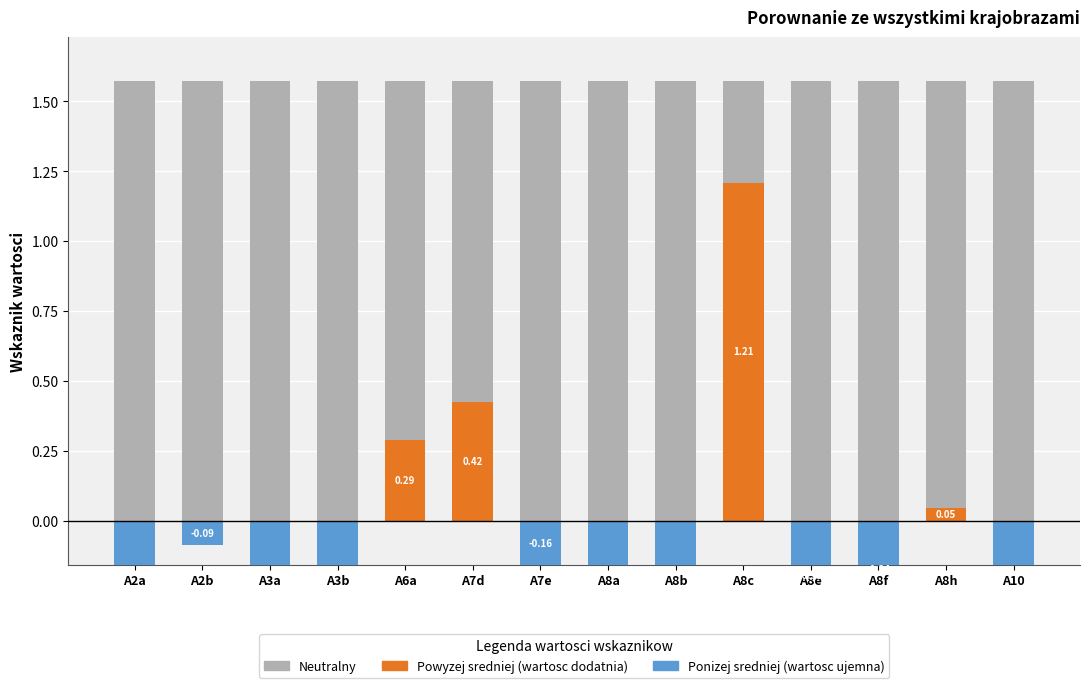

Reading right to left, extract all data points from this chart.

Neutral (background): A10=1.6	A8h=1.6	A8f=1.6	A8e=1.6	A8c=1.6	A8b=1.6	A8a=1.6	A7e=1.6	A7d=1.6	A6a=1.6	A3b=1.6	A3a=1.6	A2b=1.6	A2a=1.6
Powyzej sredniej (wartosc dodatnia): A10=0.0	A8h=0.0	A8f=0.0	A8e=0.0	A8c=1.2	A8b=0.0	A8a=0.0	A7e=0.0	A7d=0.4	A6a=0.3	A3b=0.0	A3a=0.0	A2b=0.0	A2a=0.0
Ponizej sredniej (wartosc ujemna): A10=-0.6	A8h=0.0	A8f=-0.3	A8e=-0.4	A8c=0.0	A8b=-0.5	A8a=-0.7	A7e=-0.2	A7d=0.0	A6a=0.0	A3b=-0.5	A3a=-0.6	A2b=-0.1	A2a=-0.5